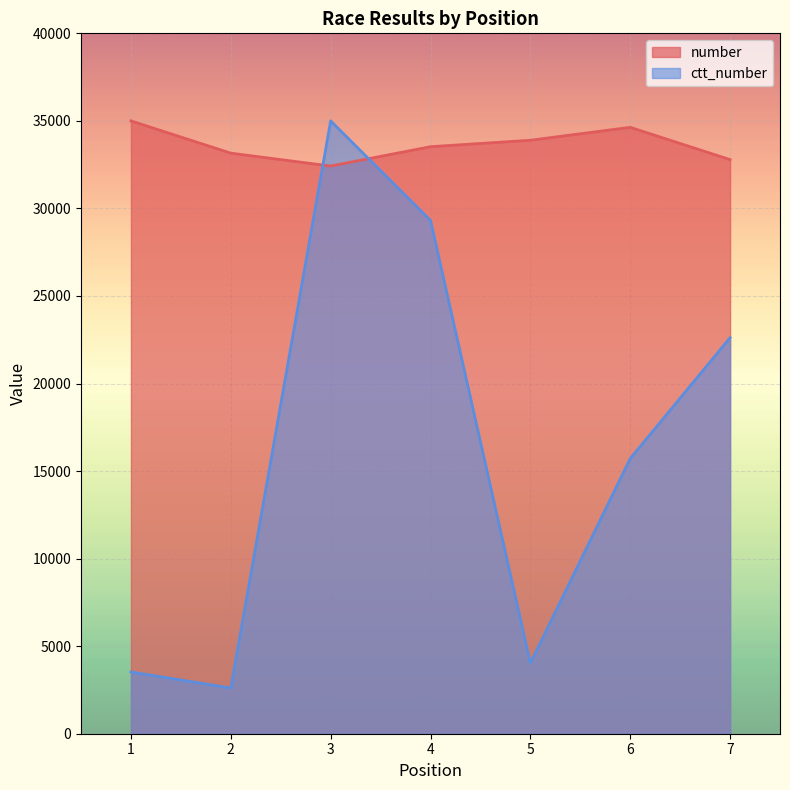

Reading right to left, extract all data points from this chart.

number: 32789.5	34631.6	33894.7	33526.3	32421.1	33157.9	35000.0
ctt_number: 22617.7	15715.1	4030.5	29315.3	35000.0	2610.6	3525.0